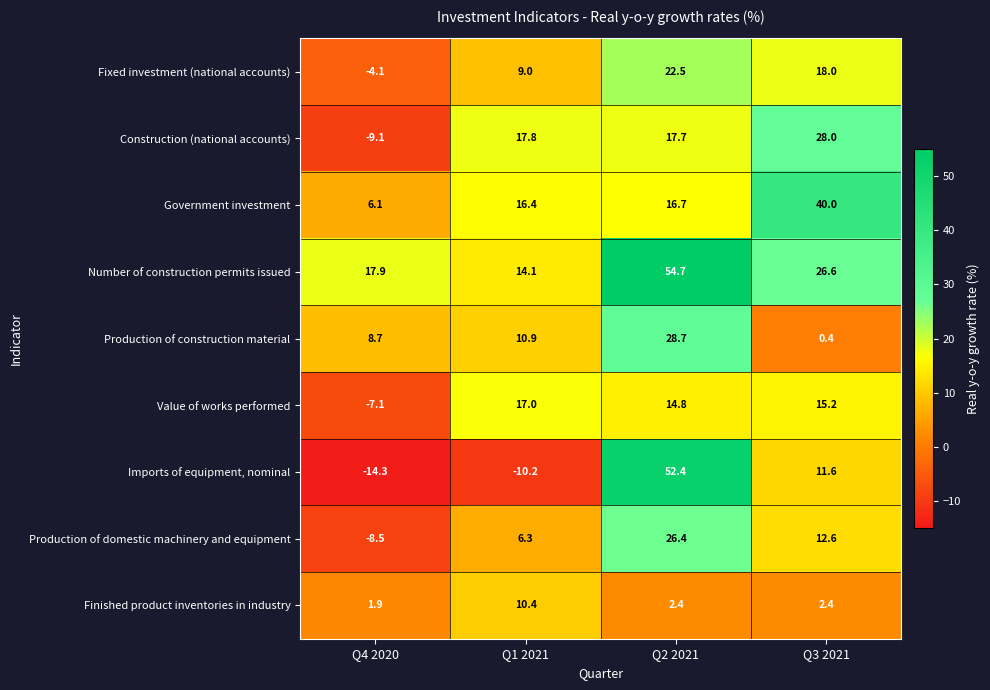

At which label does Production of construction material first exceed 10?

Q1 2021